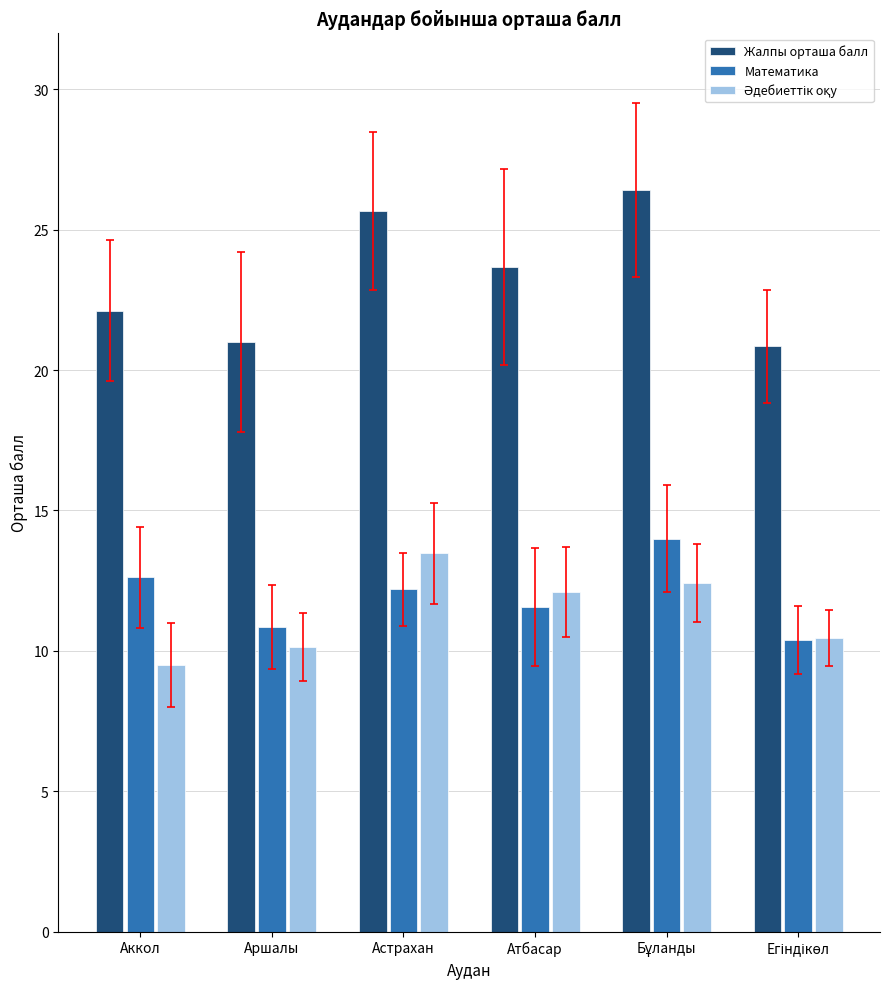

Which series has the largest total across all categories?

Жалпы орташа балл